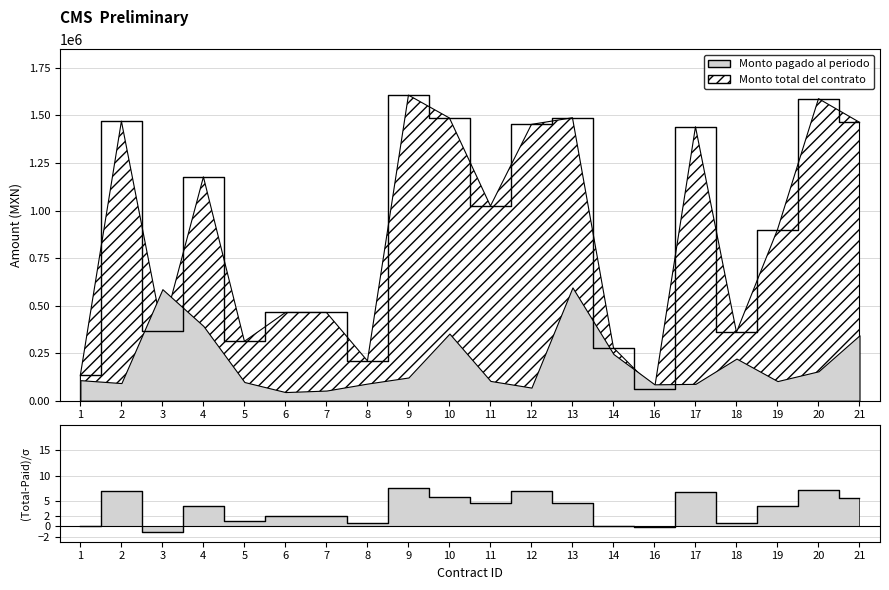

What is the difference between the maximum and minimum values?

8.6